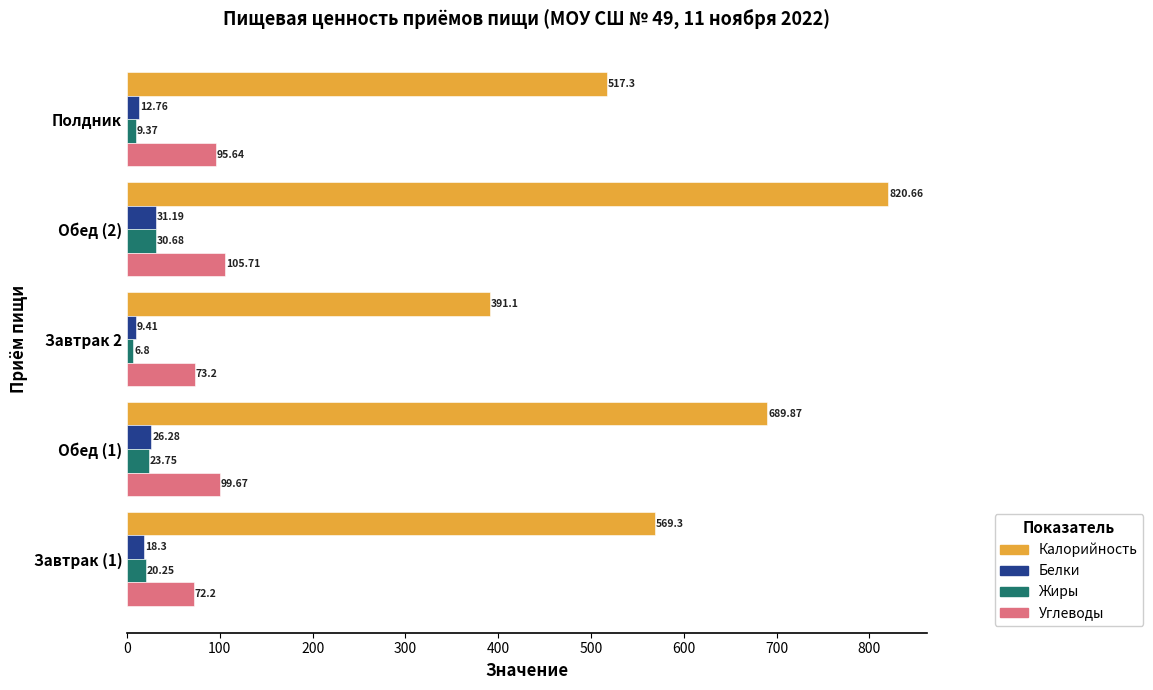

Which series has the largest total across all categories?

Калорийность